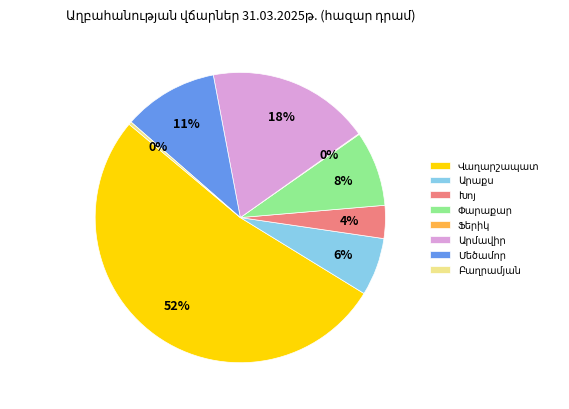

To the nearest percent, what is the average slice percentage?

12%